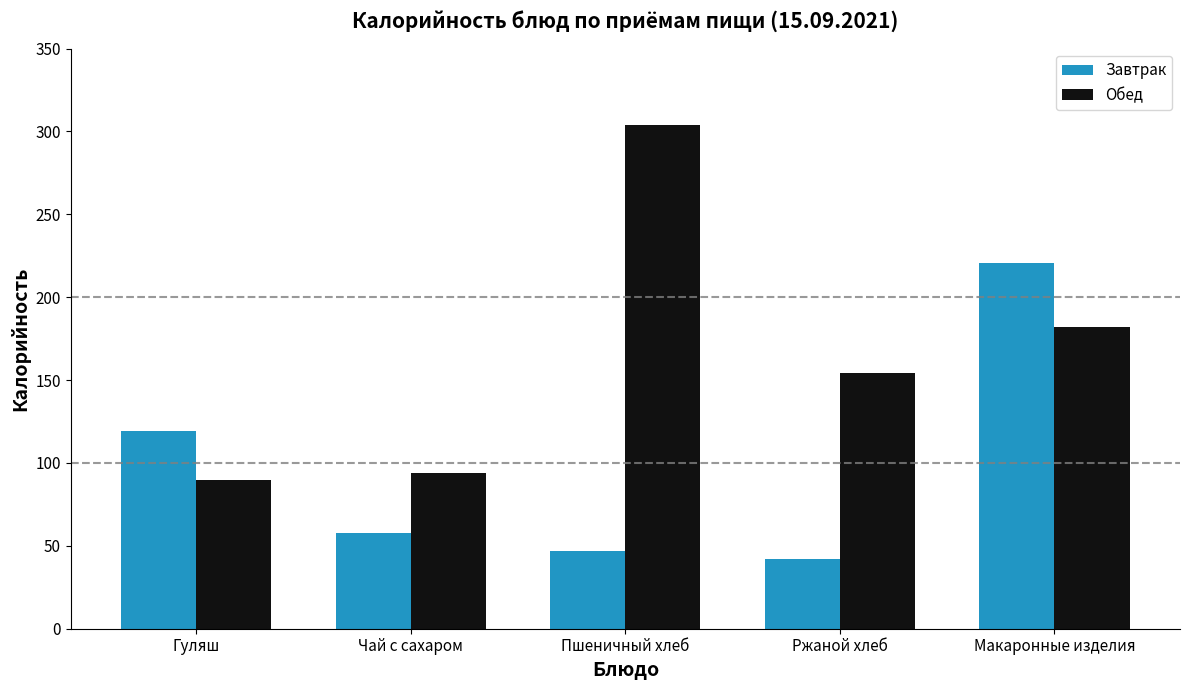

Read the Обед value at Ржаной хлеб.

154.0